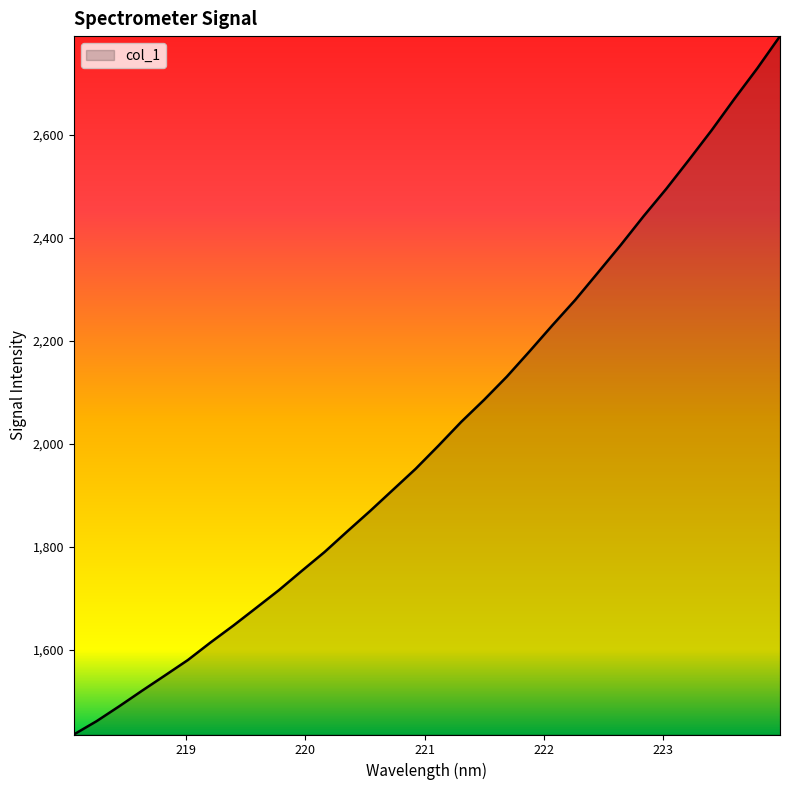

Count the number of data series in this chart.

1